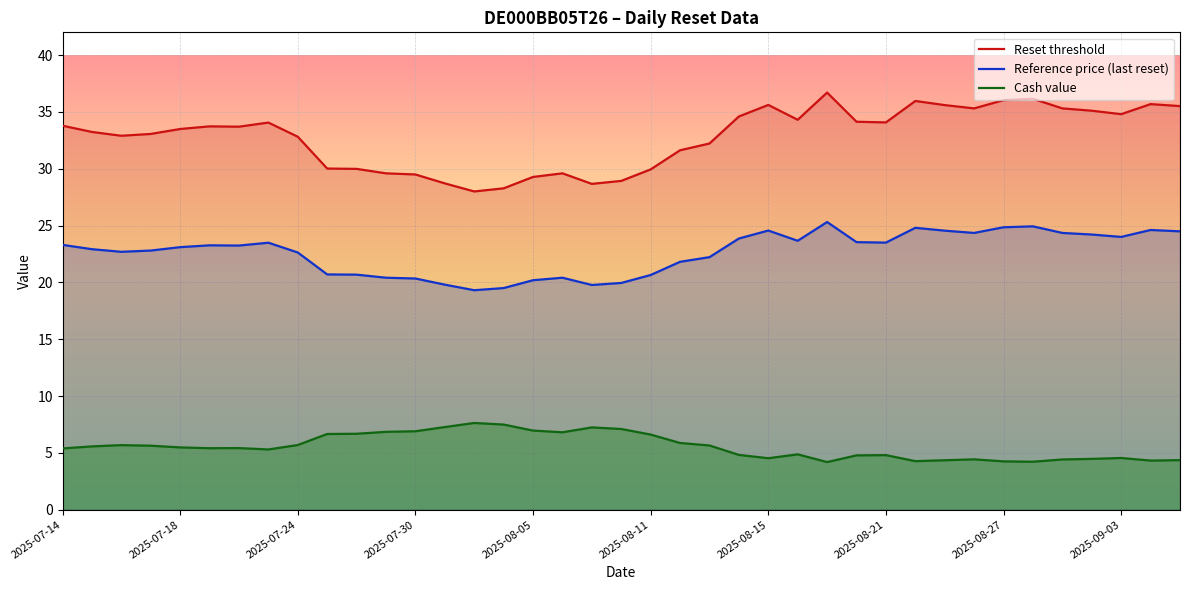

Rank the series by their maximum value, from highest to lowest.

Reset threshold, Reference price (last reset), Cash value